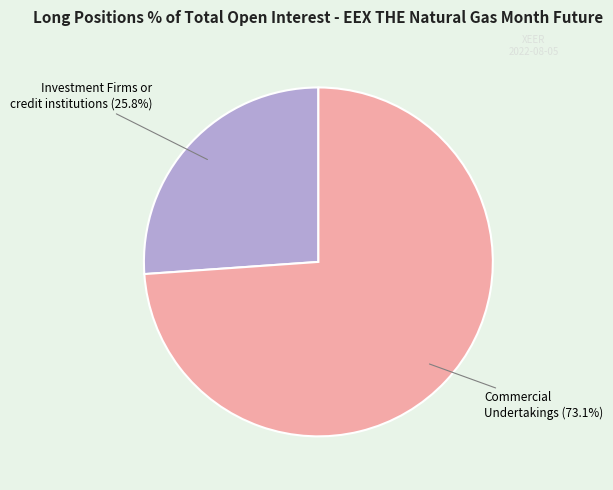

Is it true that Other Financial Institutions (0.0%) is 10% of the pie?

False